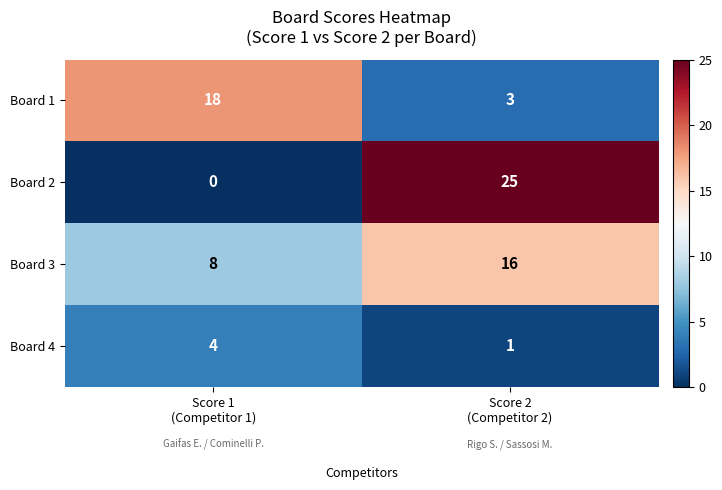

Which series has the largest range (max minus min)?

Board 2